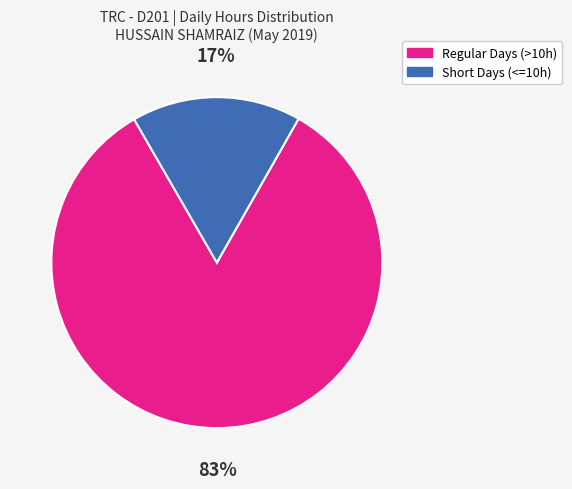

Is there a majority slice in this chart?

Yes